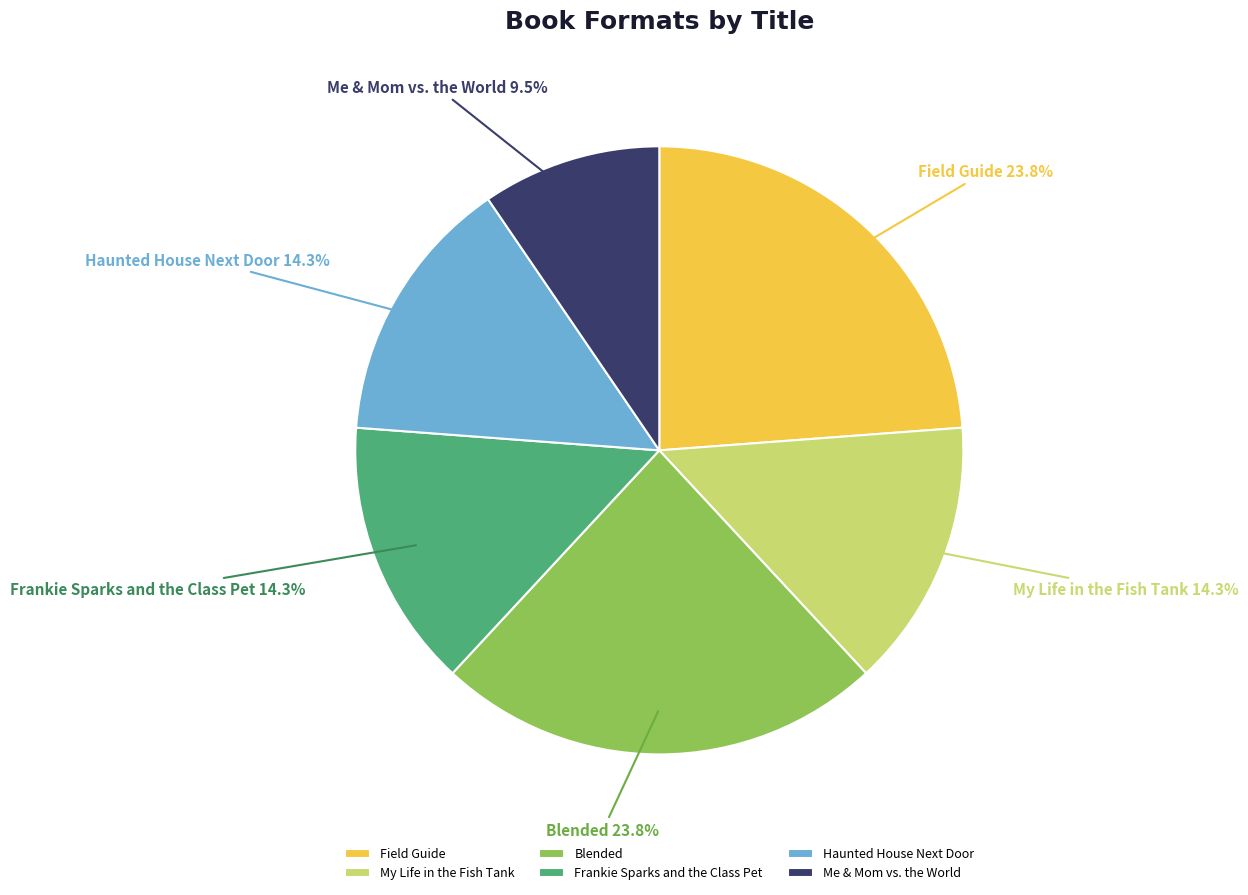

Is it true that Me & Mom vs. the World is 24% of the pie?

False